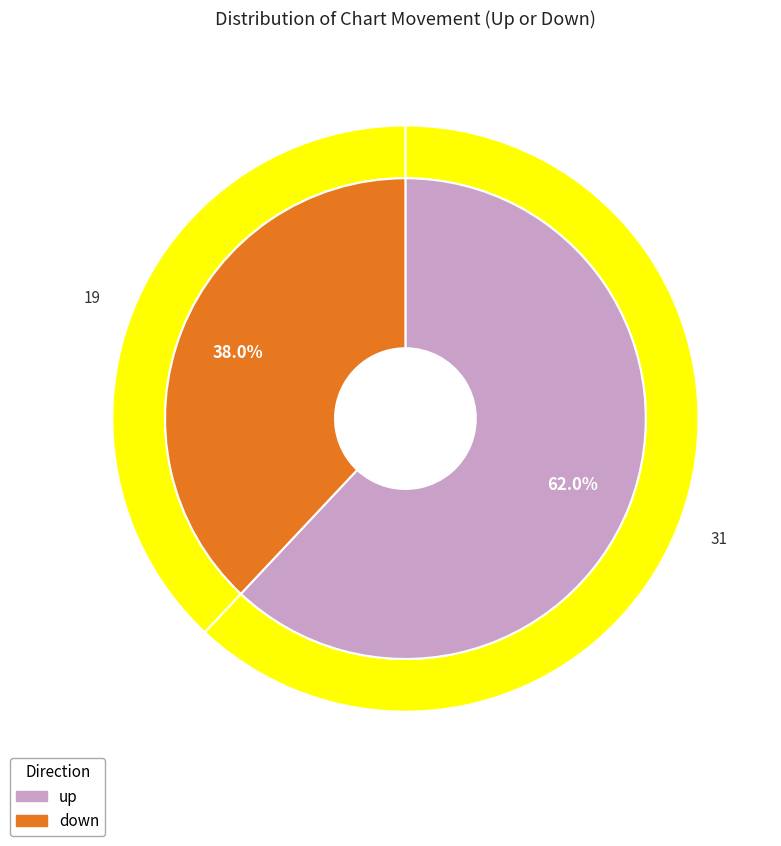

What percentage do up and down together represent?

100.0%